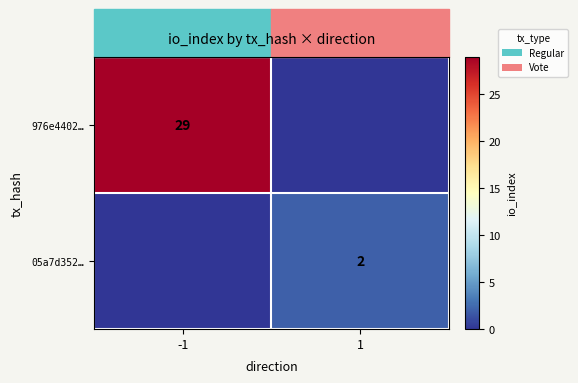

The 976e4402… series shows 29 at -1. True or false?

True